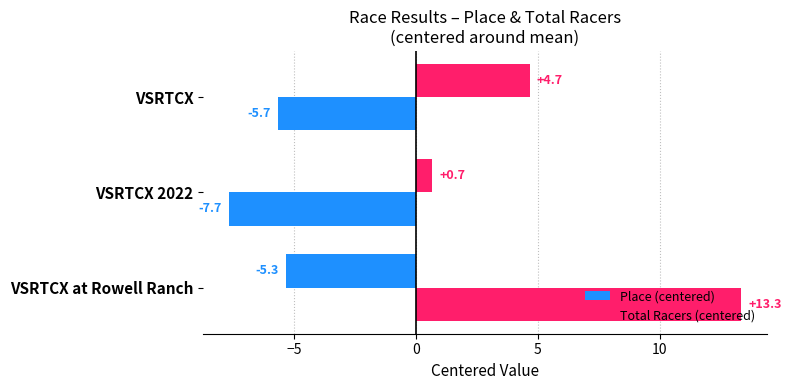

How many values in Total Racers (centered) are above zero?

1